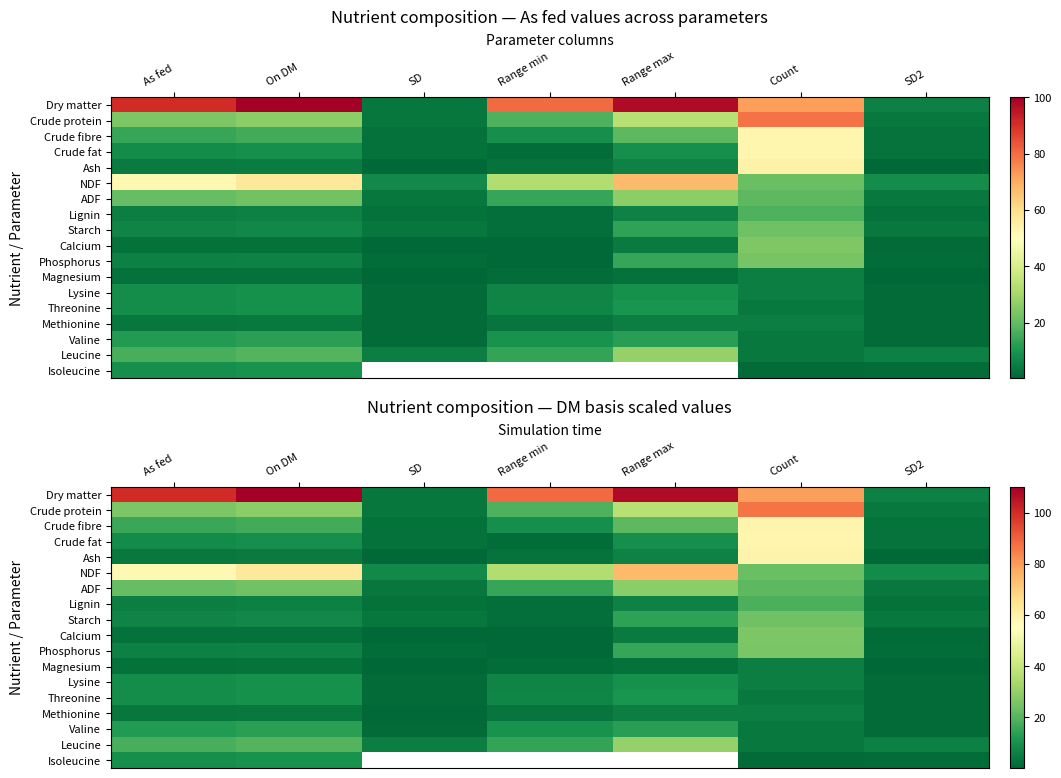

The Valine series shows 7.3 at Count. True or false?

False